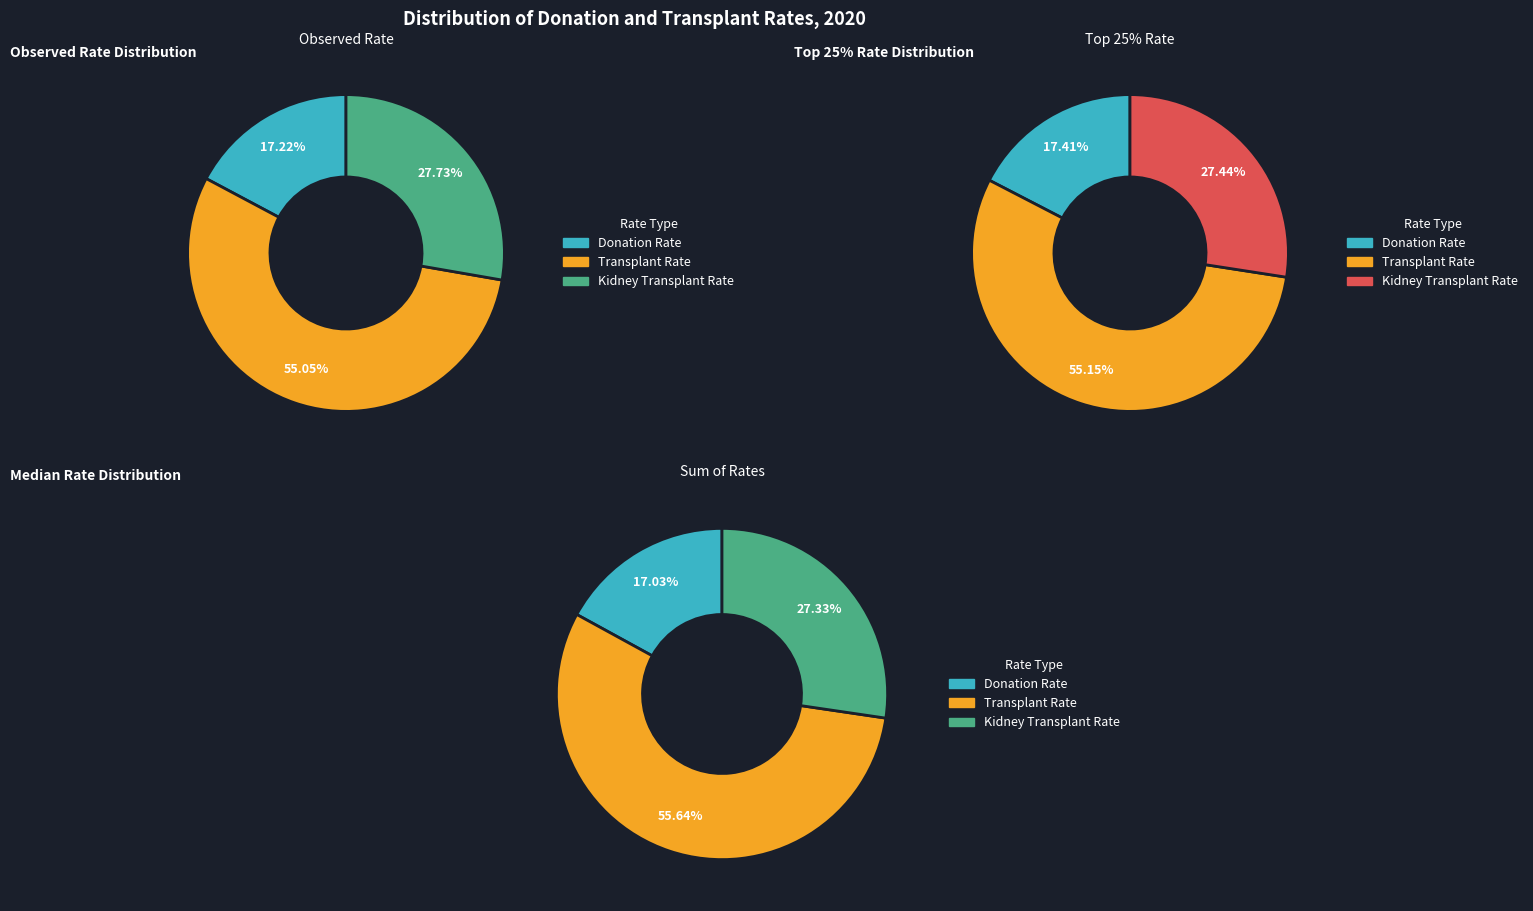

To the nearest percent, what portion does Kidney Transplant Rate represent?

27%